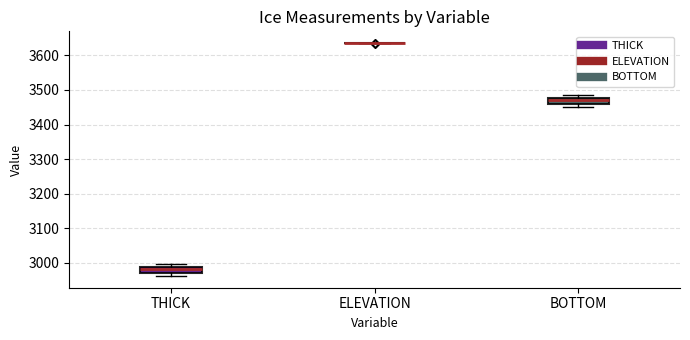

Reading left to right, transcribe this box plot: for each box, give where its median line is, the range the box spans, and where its two whiskers end, as read against the y-axis. The values are not printed on the chart, so give them approximately, as read against the axis.

THICK: median 2980, box 2970 to 2990, whiskers 2960 to 3000
ELEVATION: box collapsed to a line at 3640, whiskers 3630 to 3640
BOTTOM: median 3470, box 3460 to 3480, whiskers 3450 to 3490